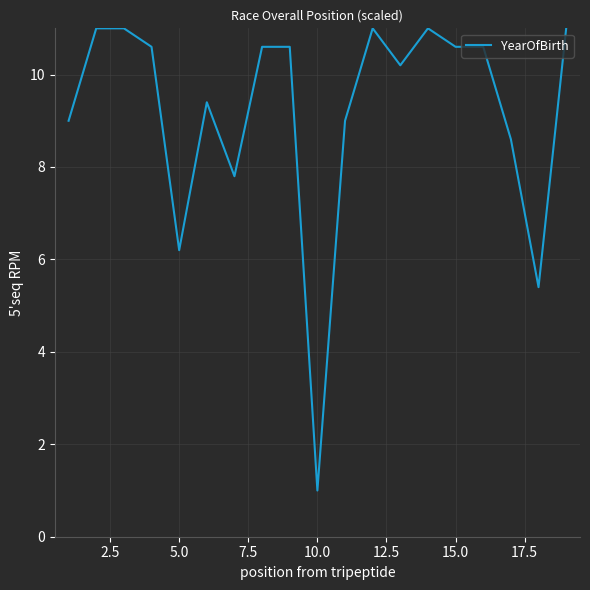

What is the minimum value shown in the chart?

1.0